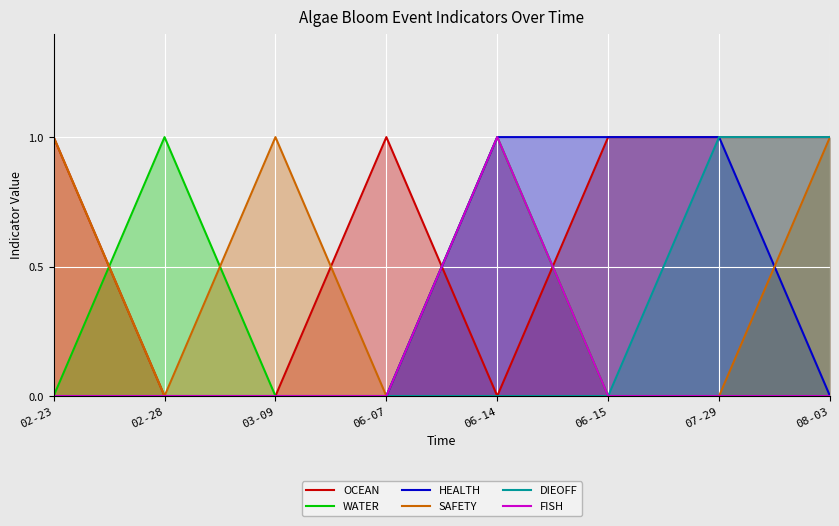

What value does the SAFETY series have at 08-03?

1